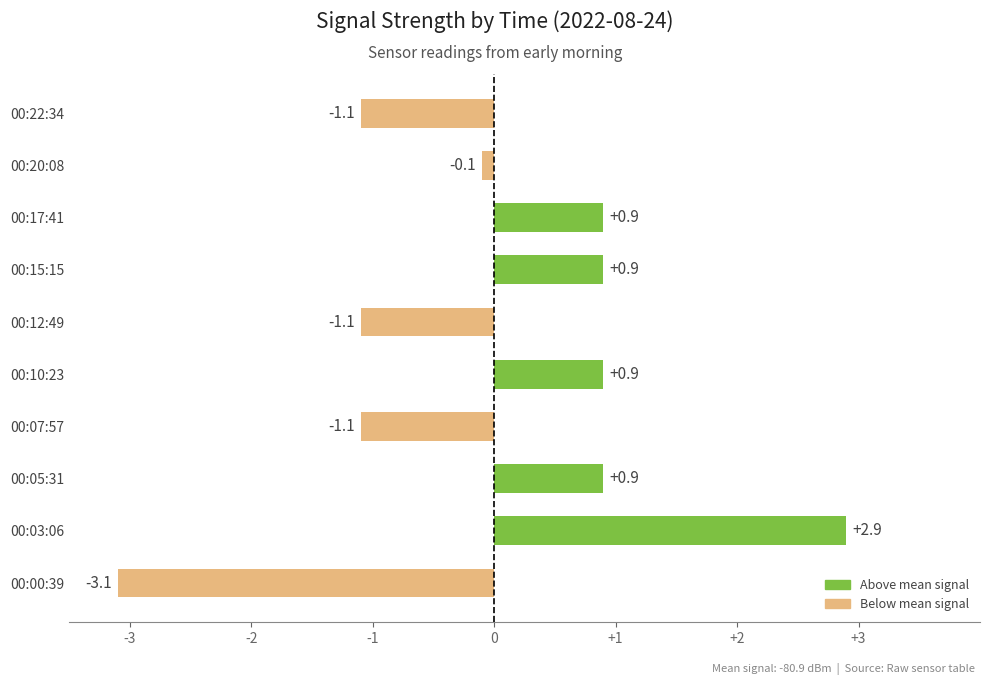

What is the minimum value shown in the chart?

-3.1